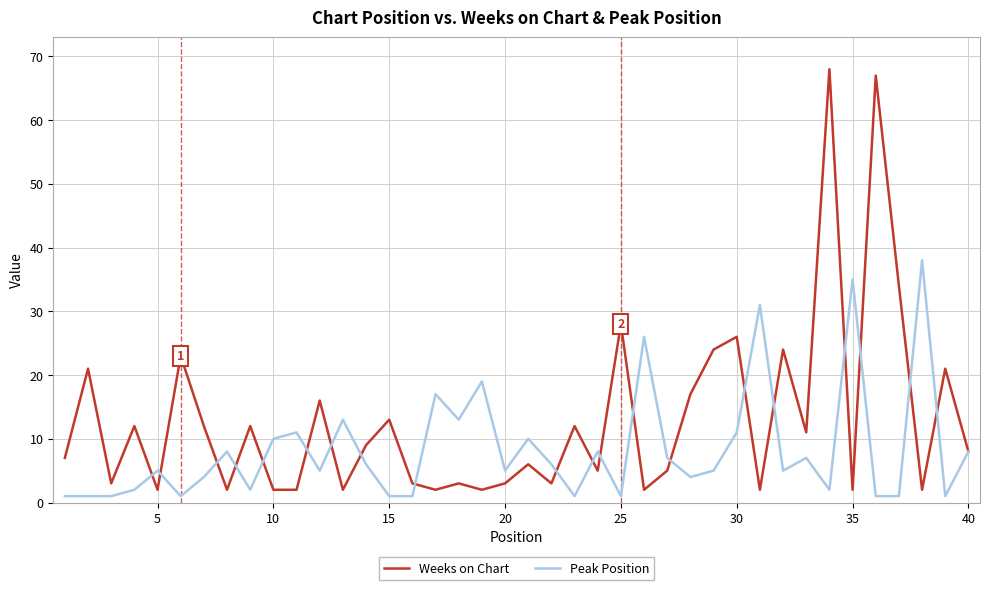

Which series has the largest total across all categories?

Weeks on Chart